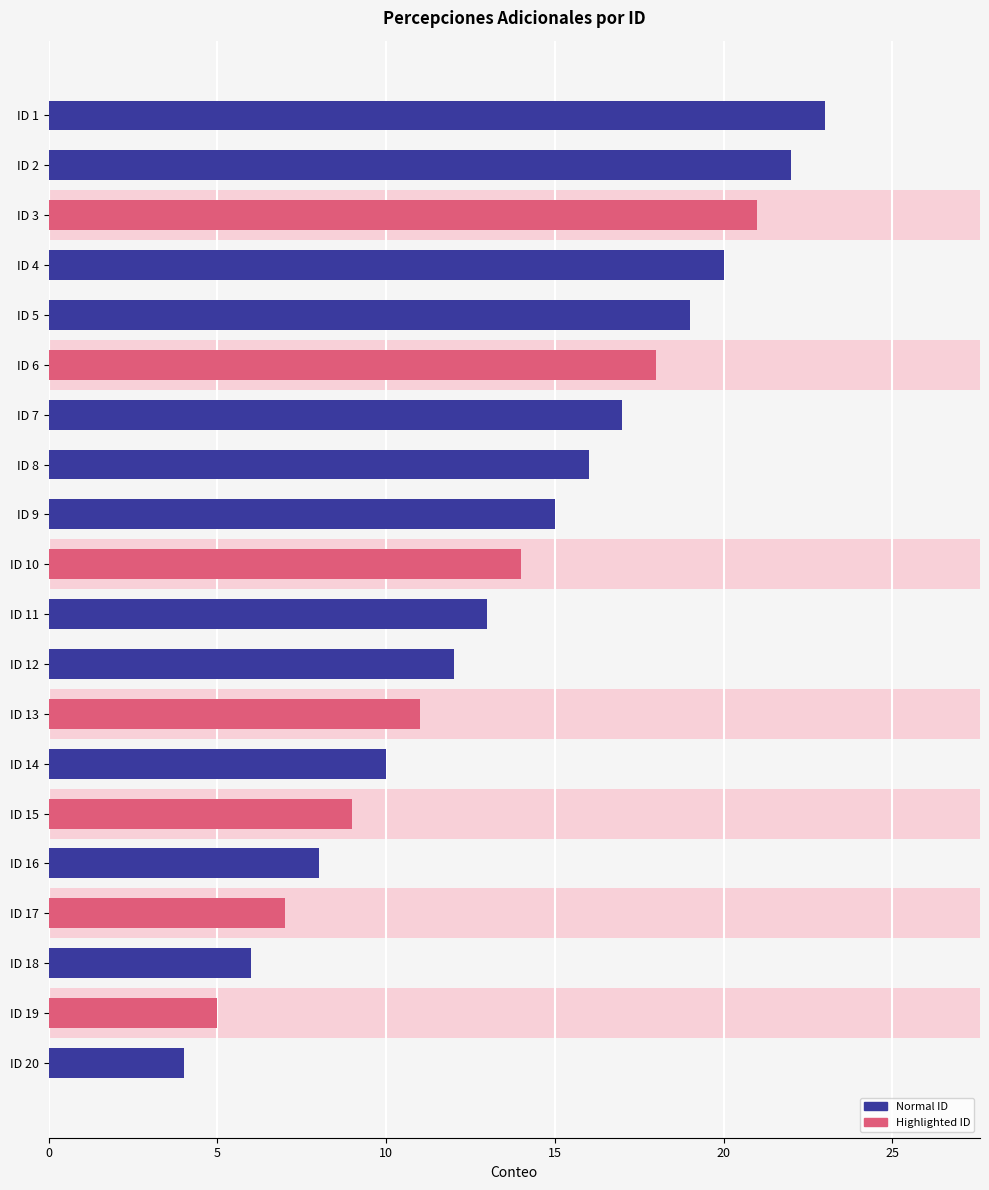

What is the average value?

14